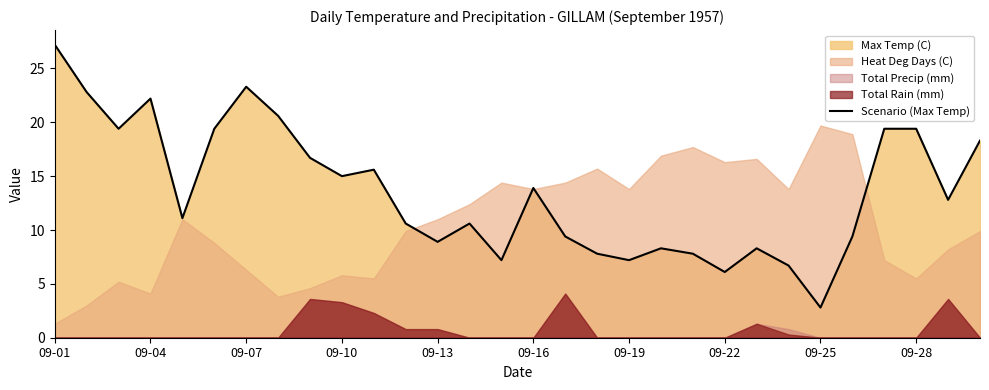

The value of Scenario (Max Temp) at 09-01 is 13.3. True or false?

False